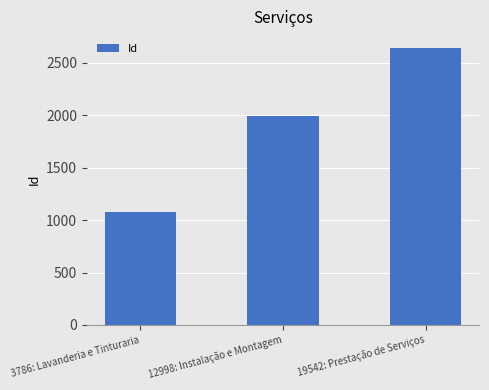

Reading left to right, list all the values displayed in this chart.

3786: Lavanderia e Tinturaria=1082	12998: Instalação e Montagem=1990	19542: Prestação de Serviços=2642